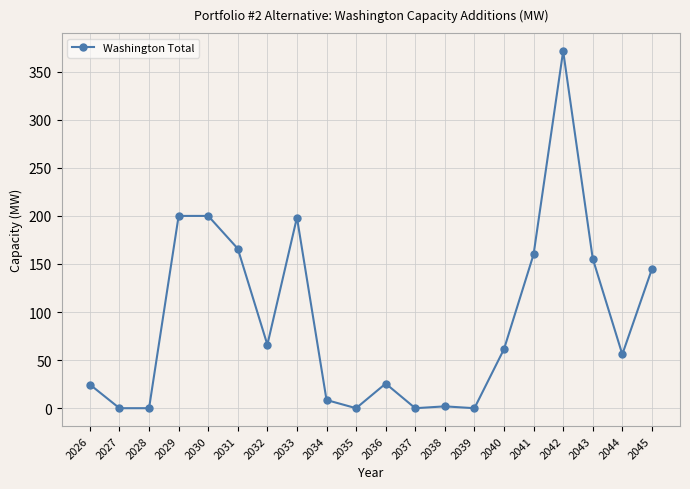

What is the value of the 11th point from the left?

25.6